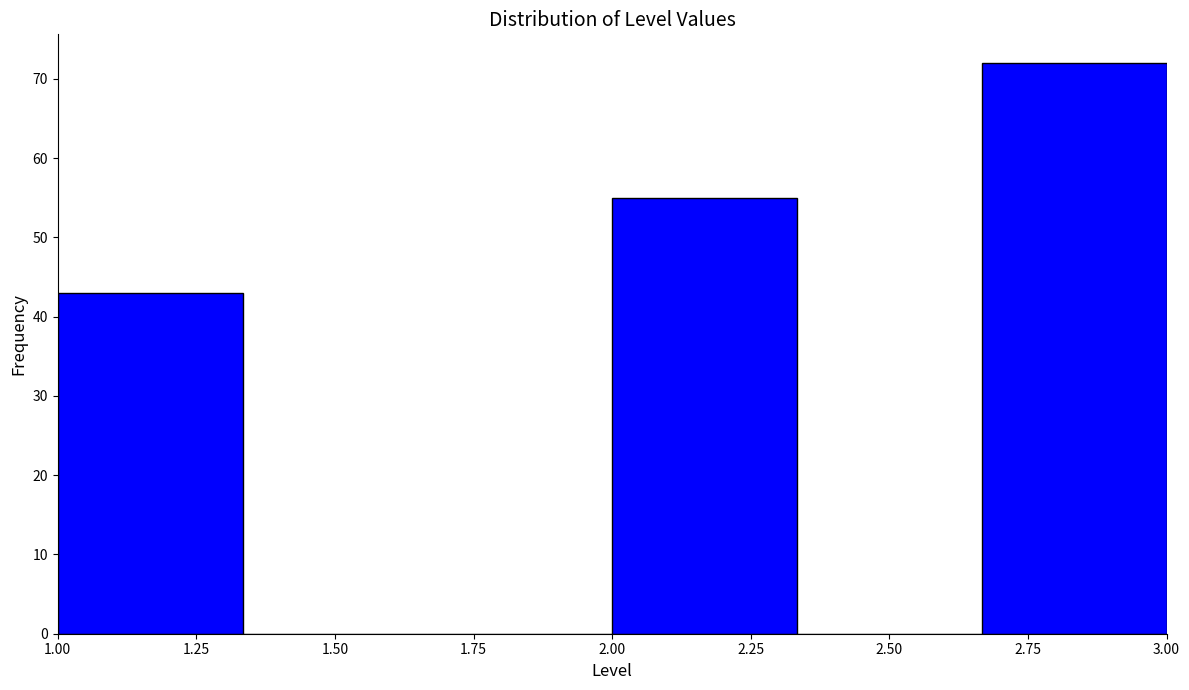

Over which range of the x-axis is the bar tallest?

2.65 to 3.00